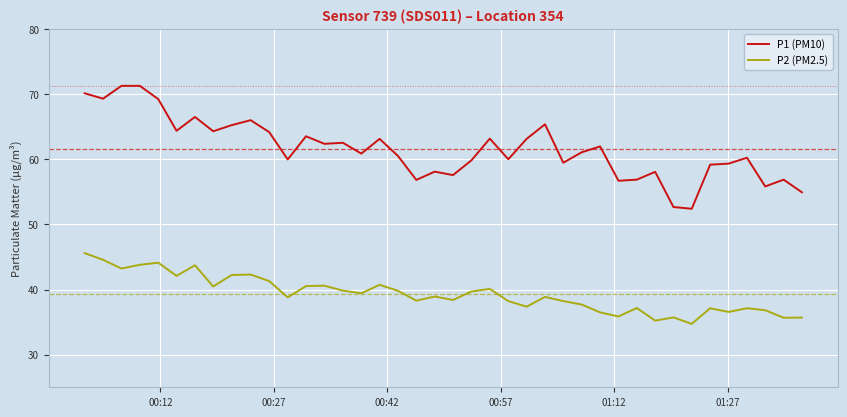

Rank the series by their maximum value, from highest to lowest.

P1 (PM10), P2 (PM2.5)